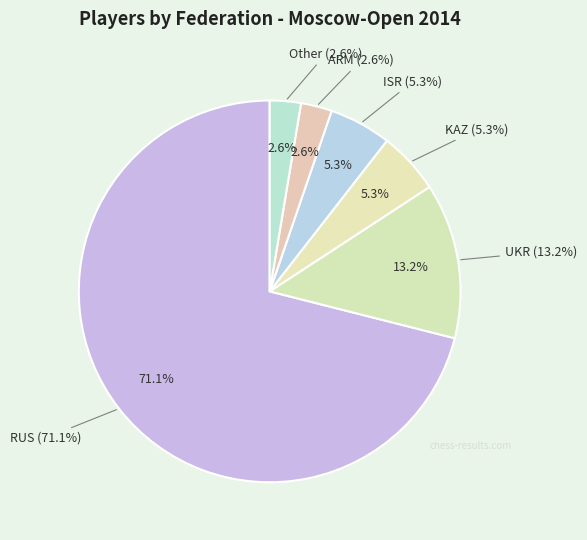

Does any single category account for the majority?

Yes